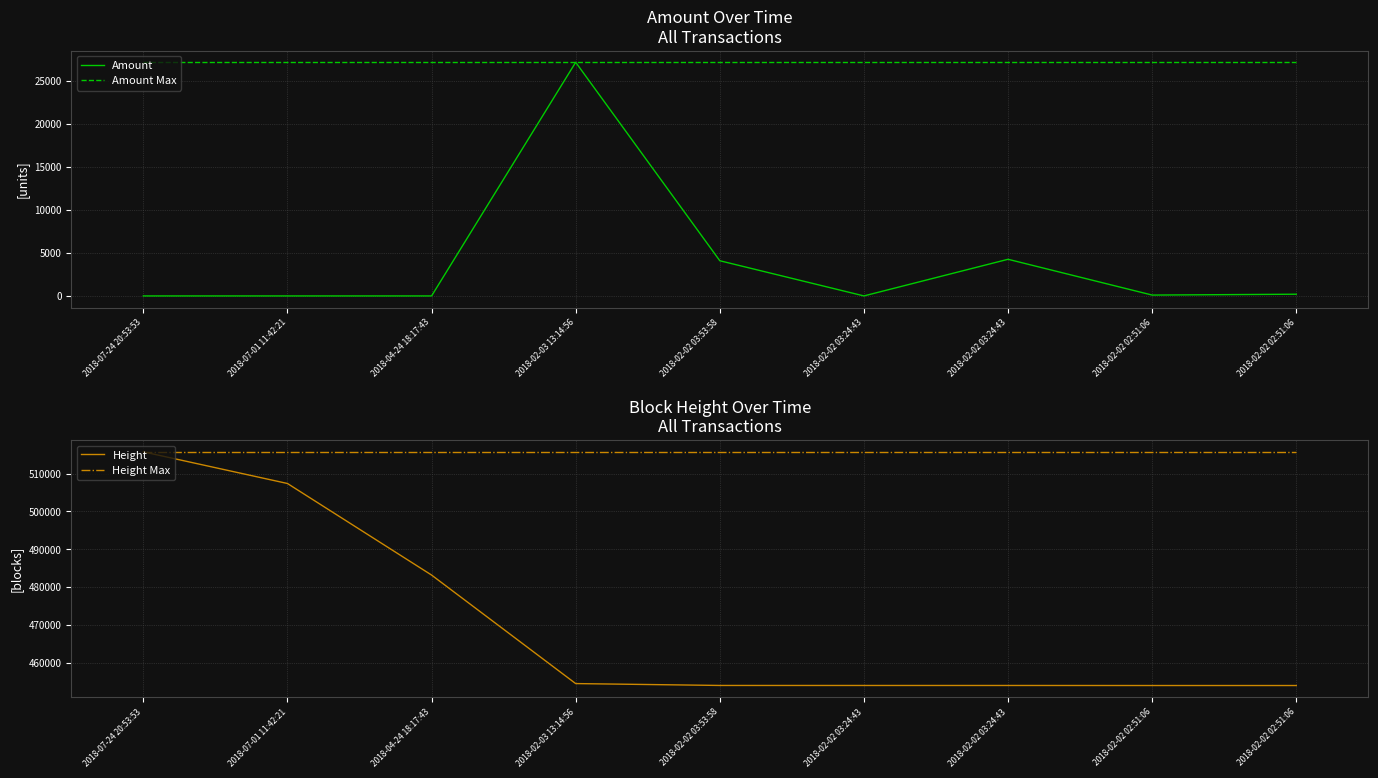

True or false: Amount has a value of 6742.3 at 2018-02-02 03:24:43.

False